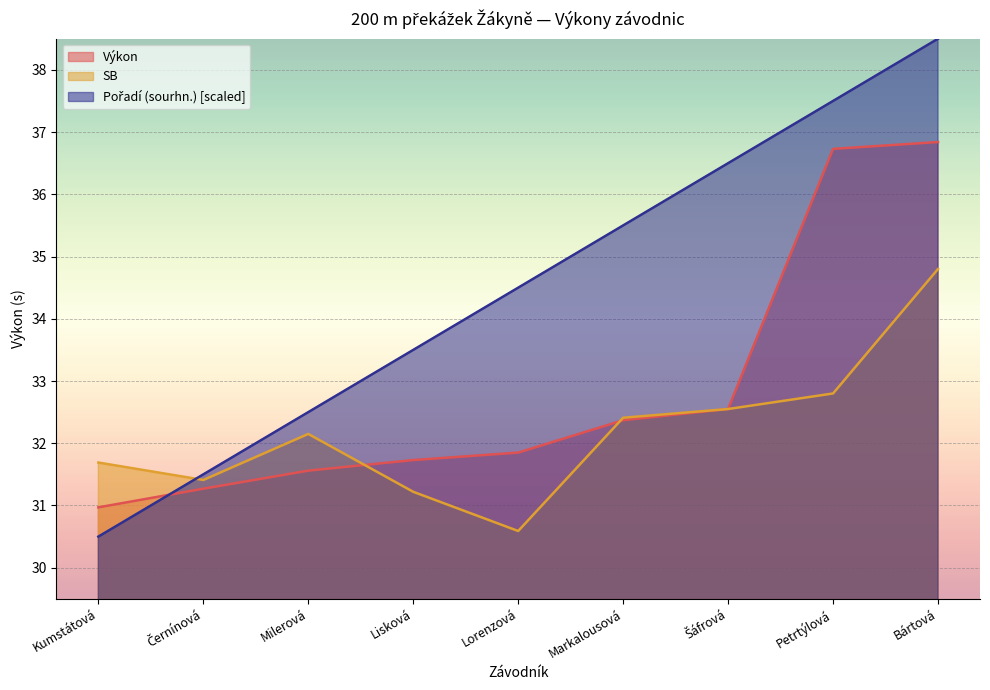

Is it true that Výkon equals 32.4 at Markalousová?

True